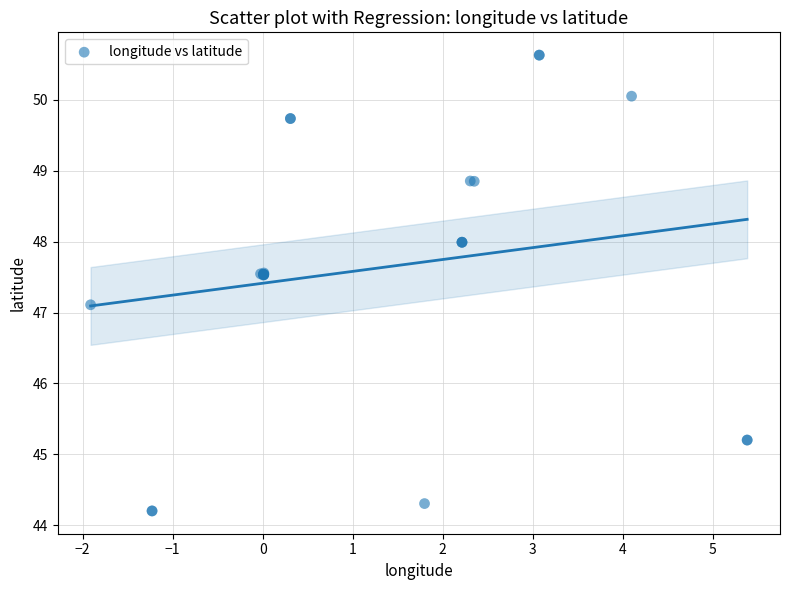

What Y value in the scatter plot is closest to 47?

47.1